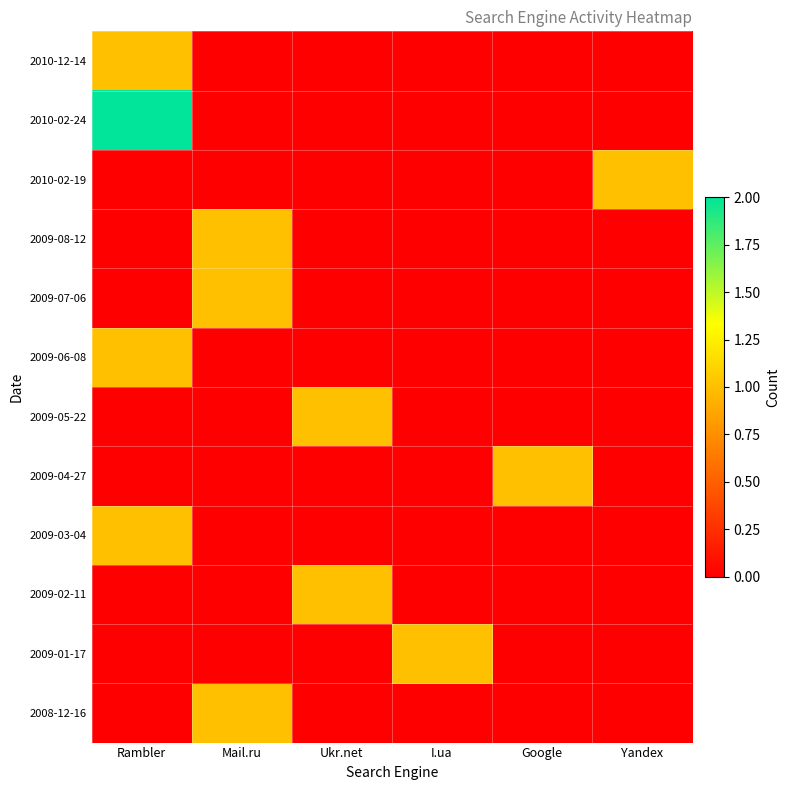

What is the total value across all series at Rambler?

5